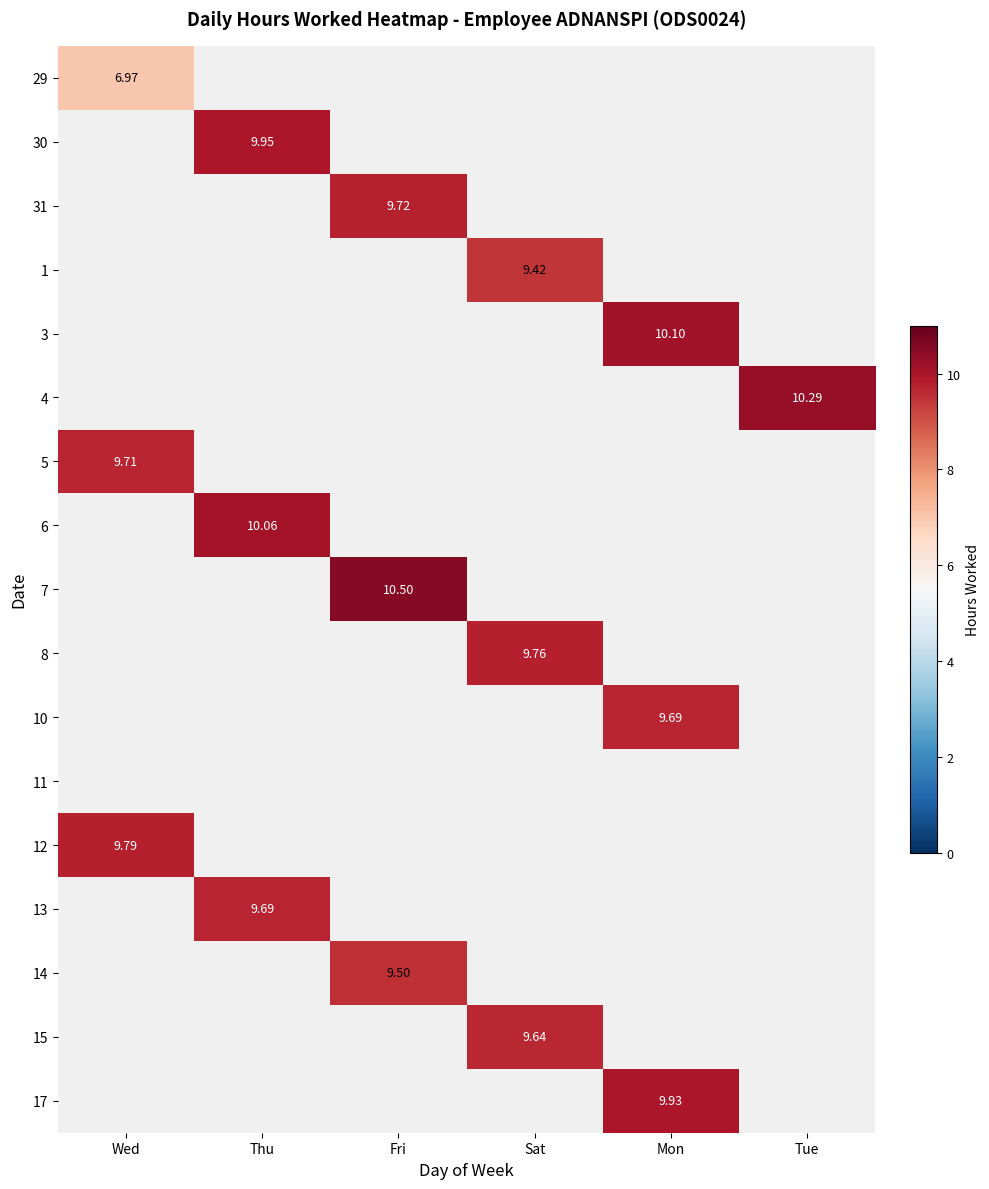

True or false: 8 has a value of 9.8 at Sat.

True